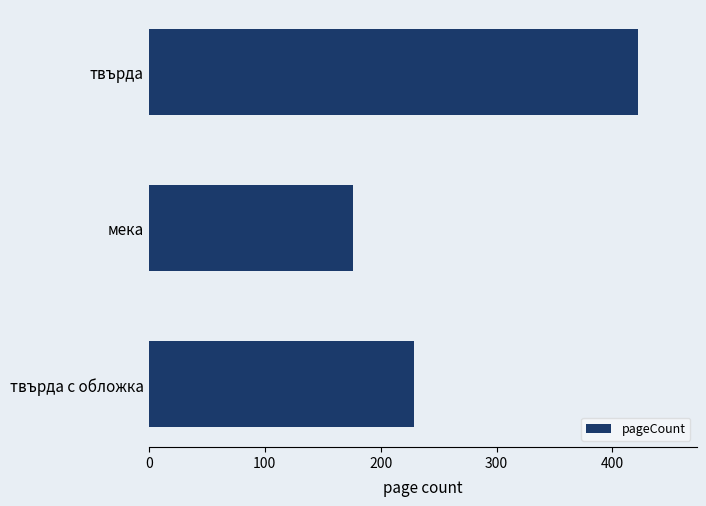

Does the chart contain any negative values?

No